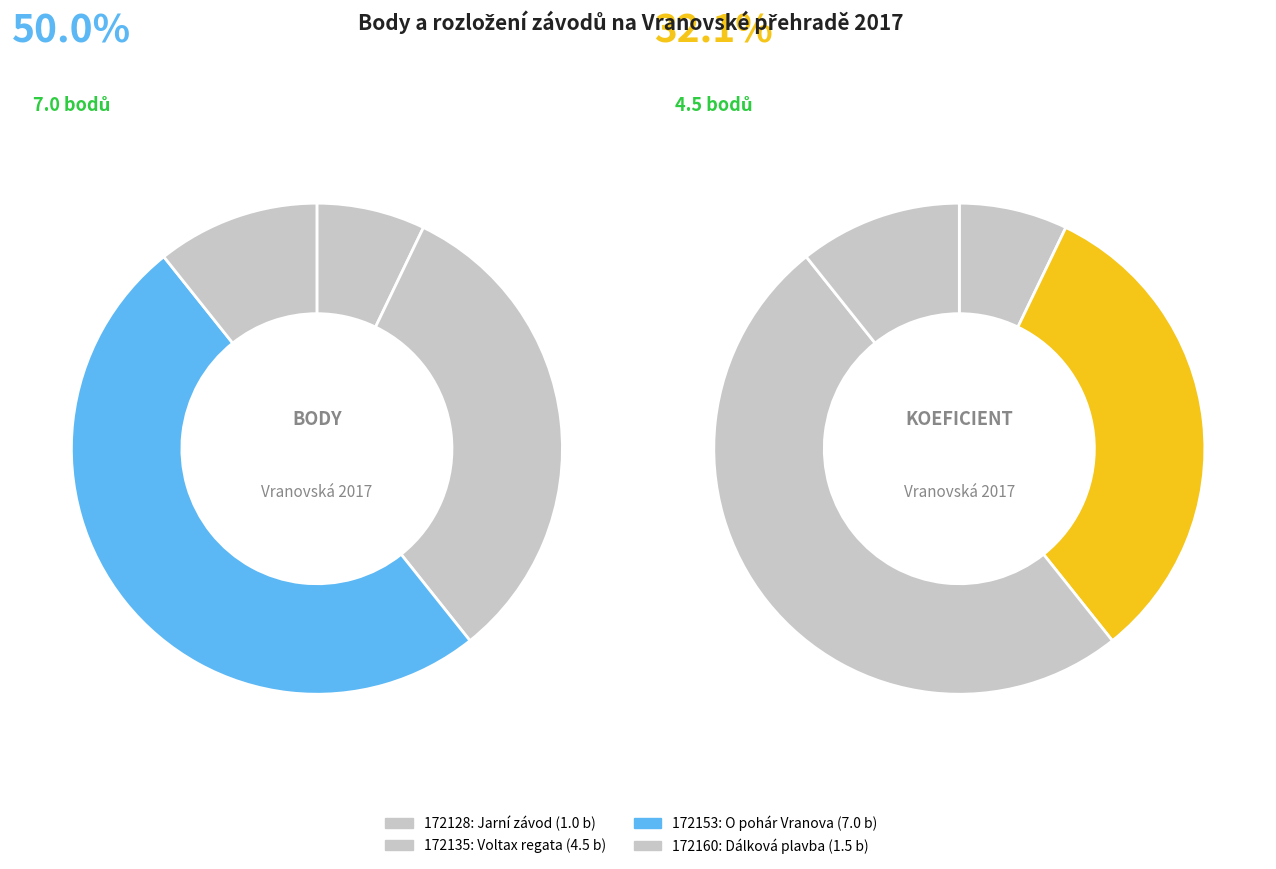

Which category has the biggest portion of the pie?

172153